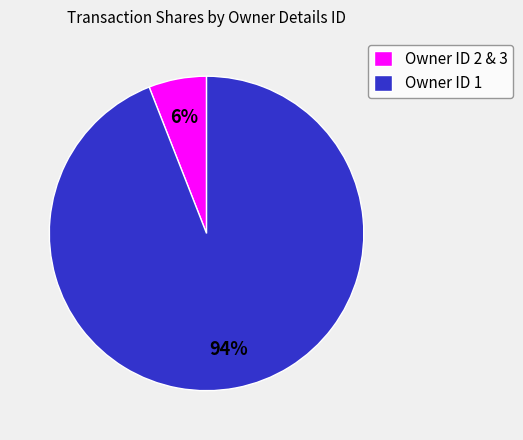

Does any single category account for the majority?

Yes